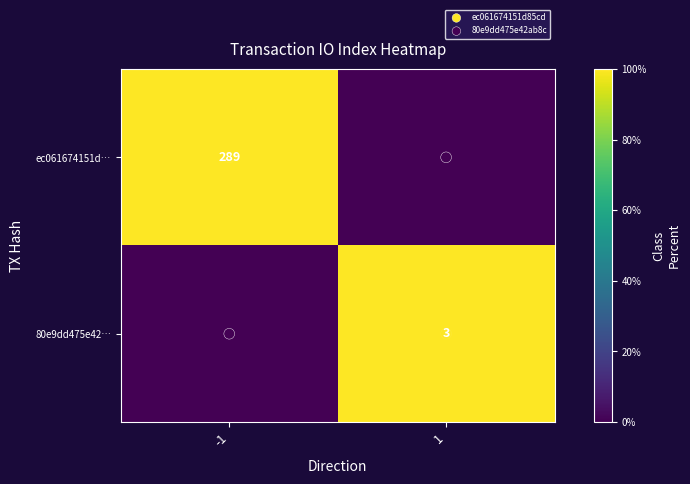

At which category is the sum across all series the highest?

-1